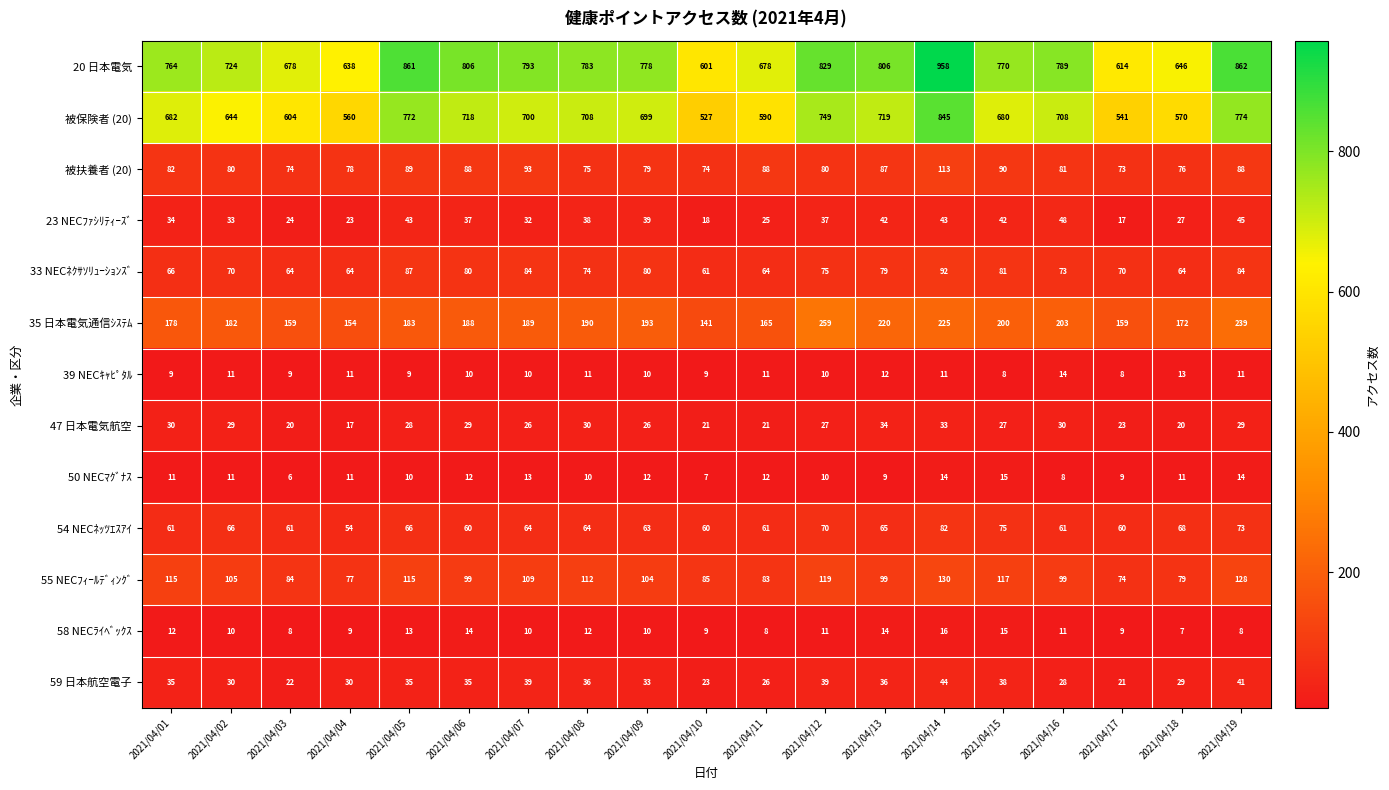

Which category has the lowest value across all series?

2021/04/03